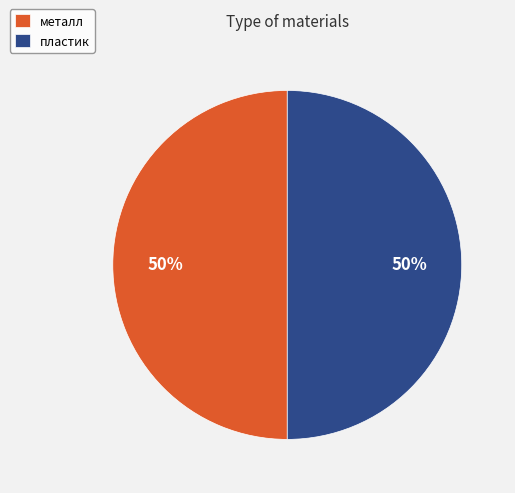

To the nearest percent, what portion does металл represent?

50%